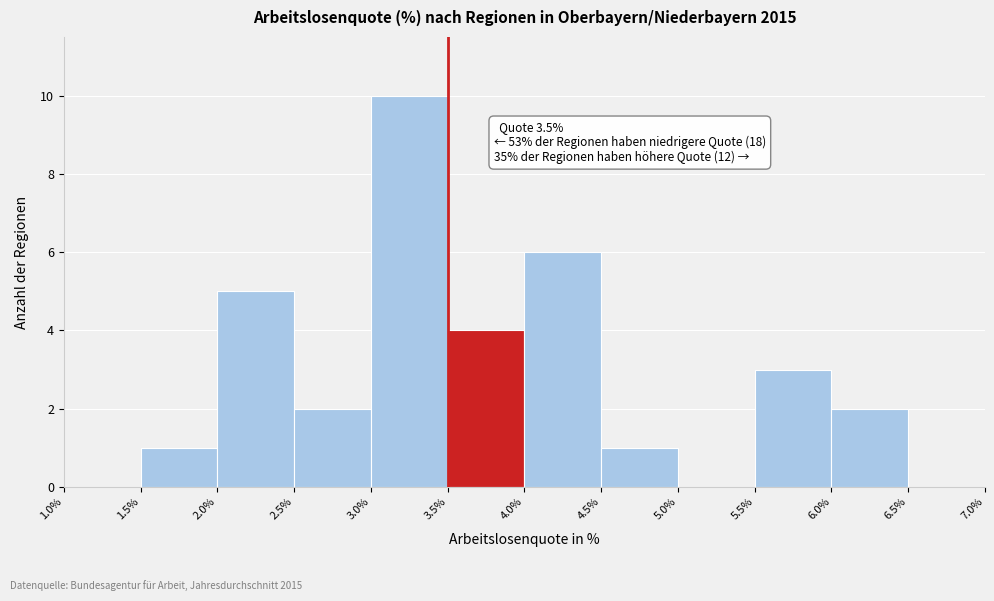

Which range on the x-axis has the tallest bar?

3.0% to 3.5%